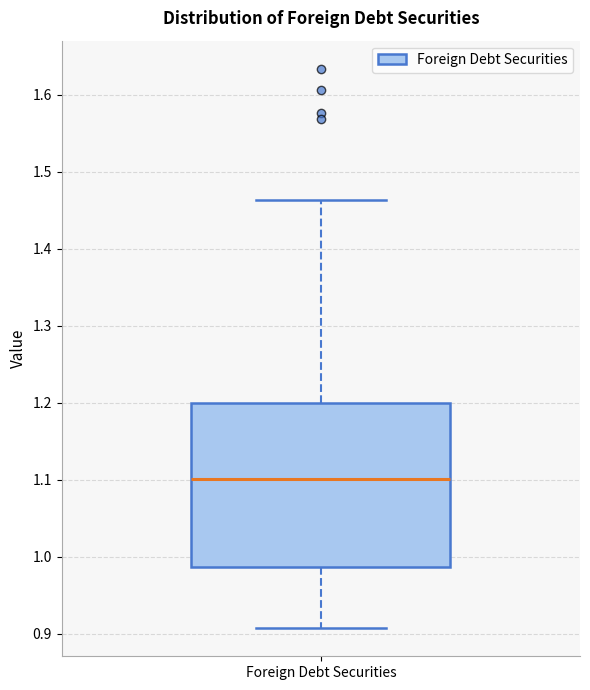

Where does the upper whisker of the box for Foreign Debt Securities end on the y-axis? The values are not printed on the chart, so give them approximately, as read against the axis.

1.46